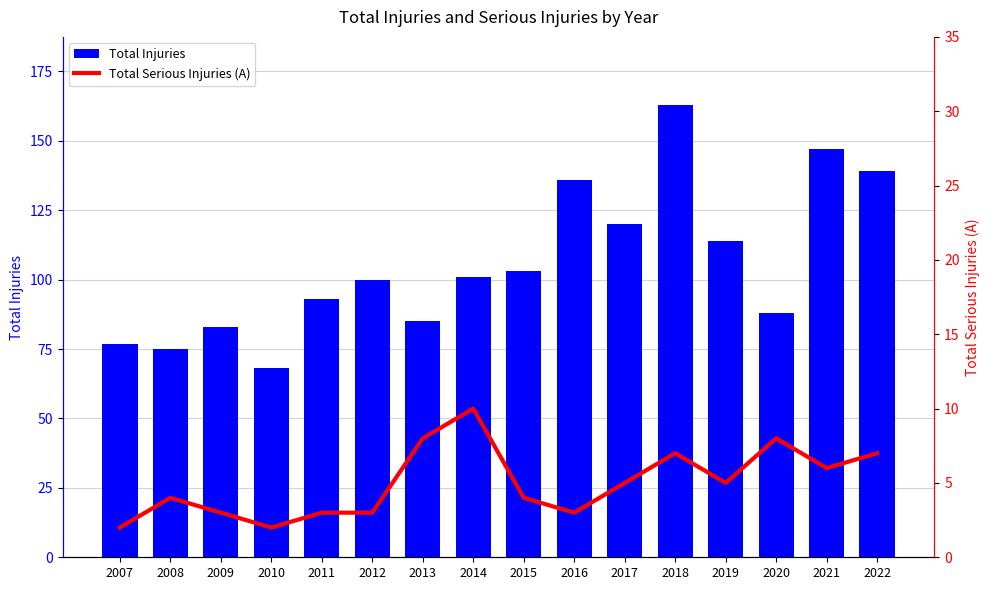

Where does the Total Injuries series first go above 101?

2015